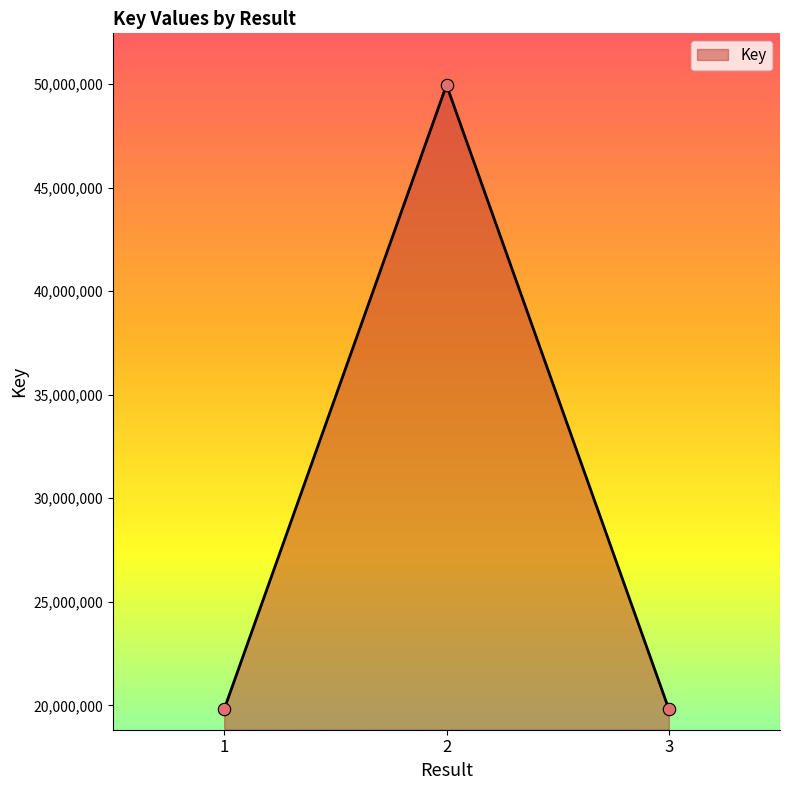

What is the ratio of the value at 1 to the value at 2?

0.4